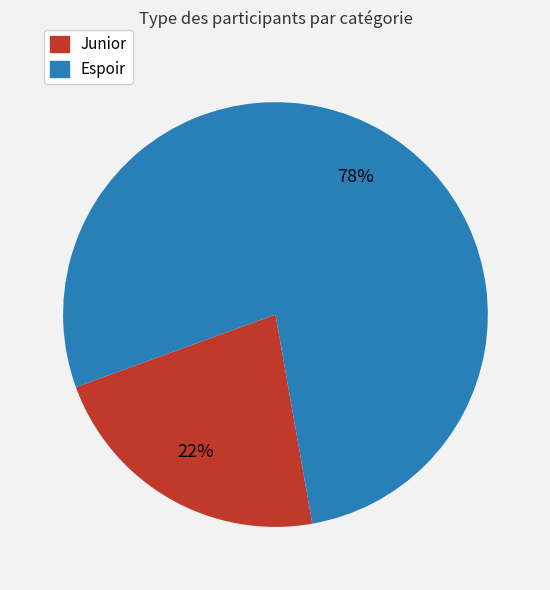

To the nearest percent, what is the combined percentage of Espoir and Junior?

100%